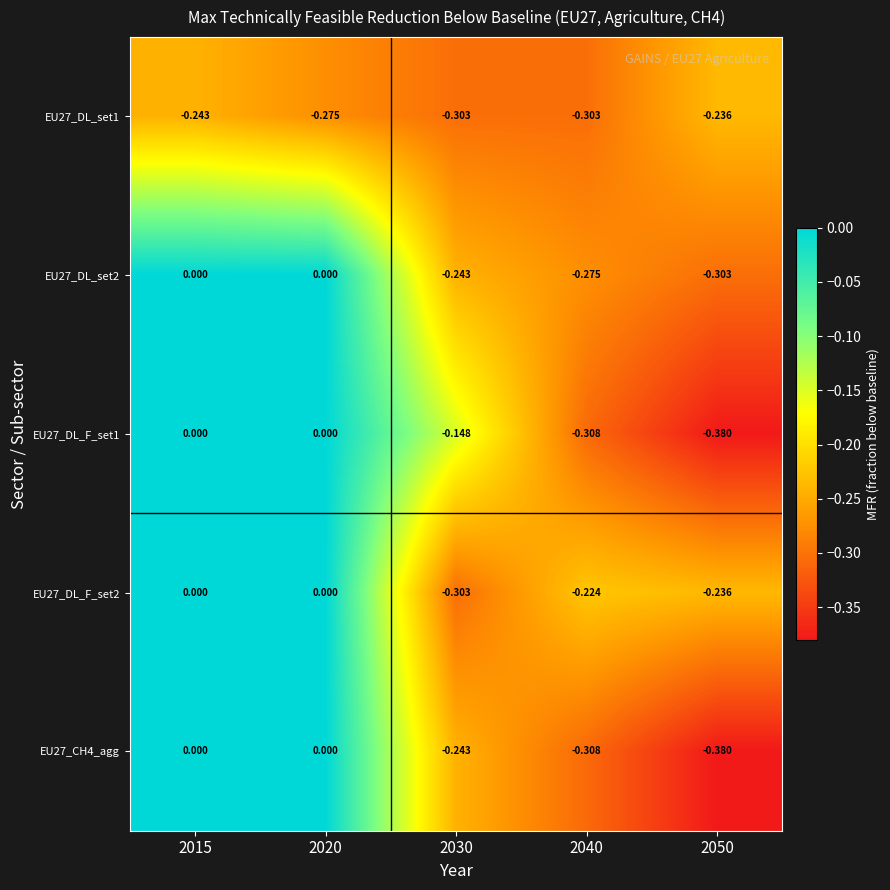

Is the value of EU27_DL_set2 at 2030 greater than the value of EU27_CH4_agg at 2020?

No